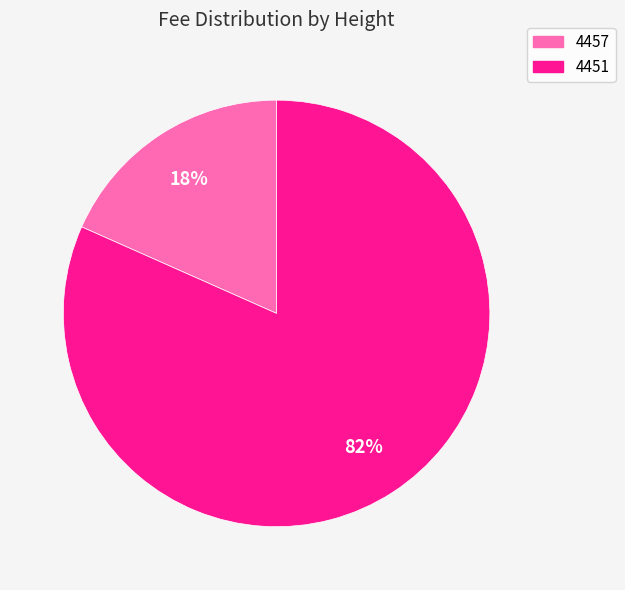

Which slice represents more than half of the pie?

4451